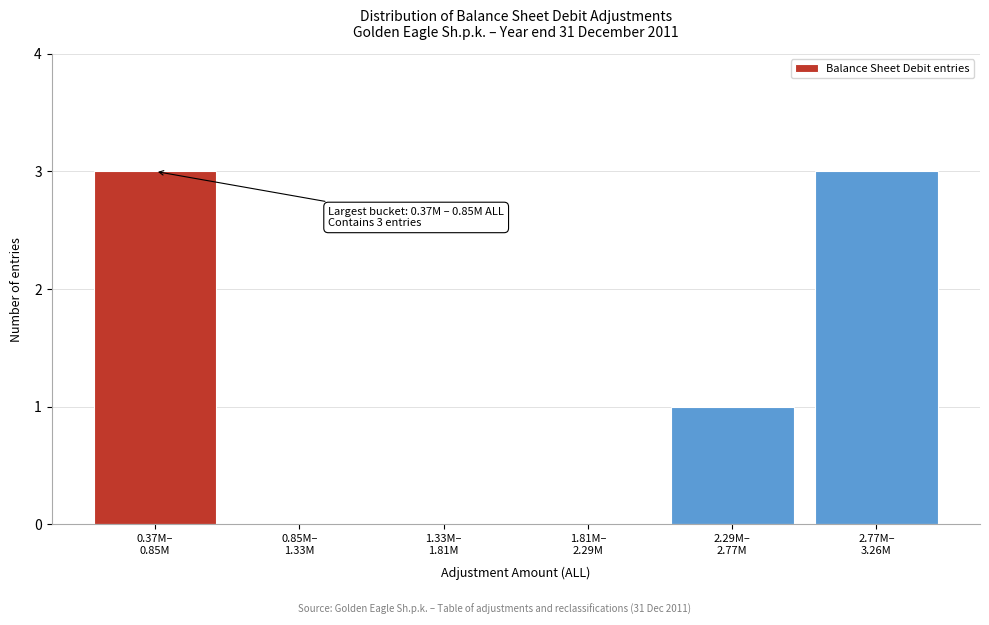

What is the sum of all values?

7